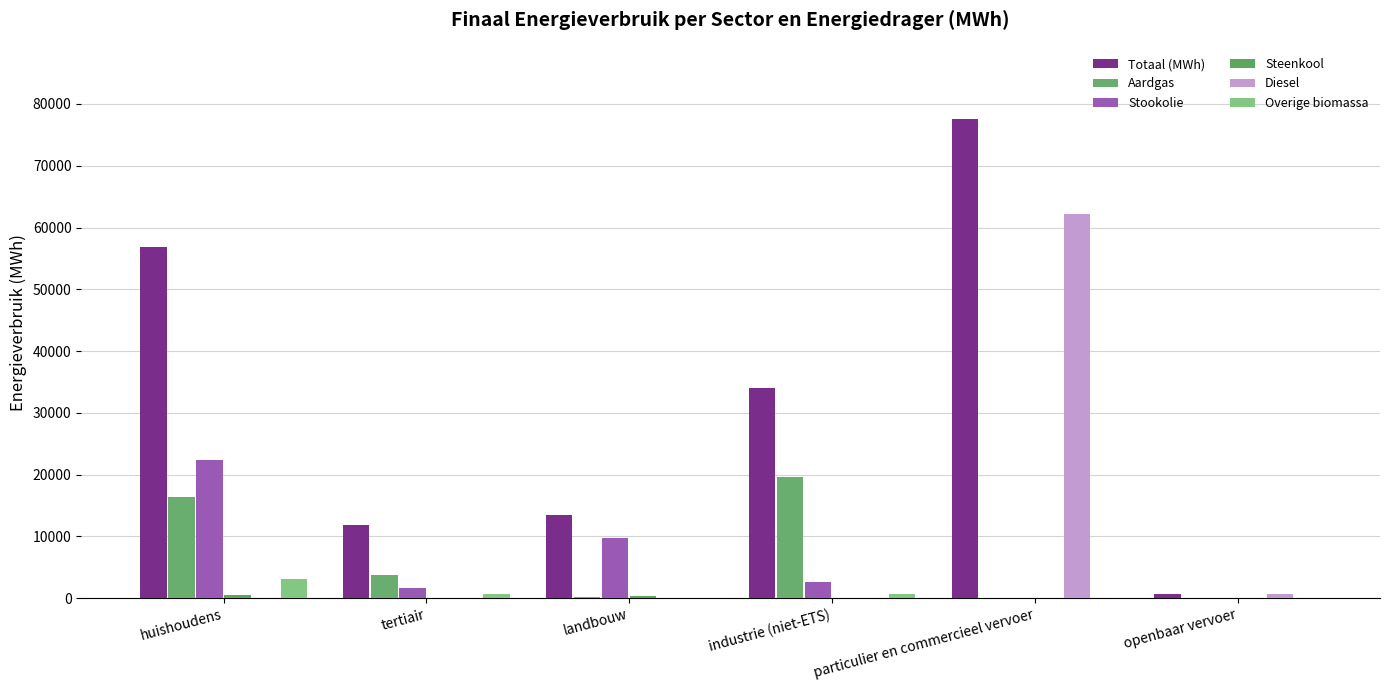

How many categories are shown in the chart?

6